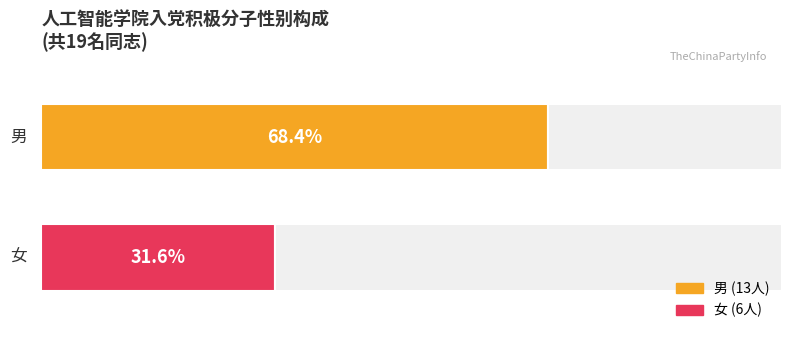

What are all the series names shown in the legend?

男, 女